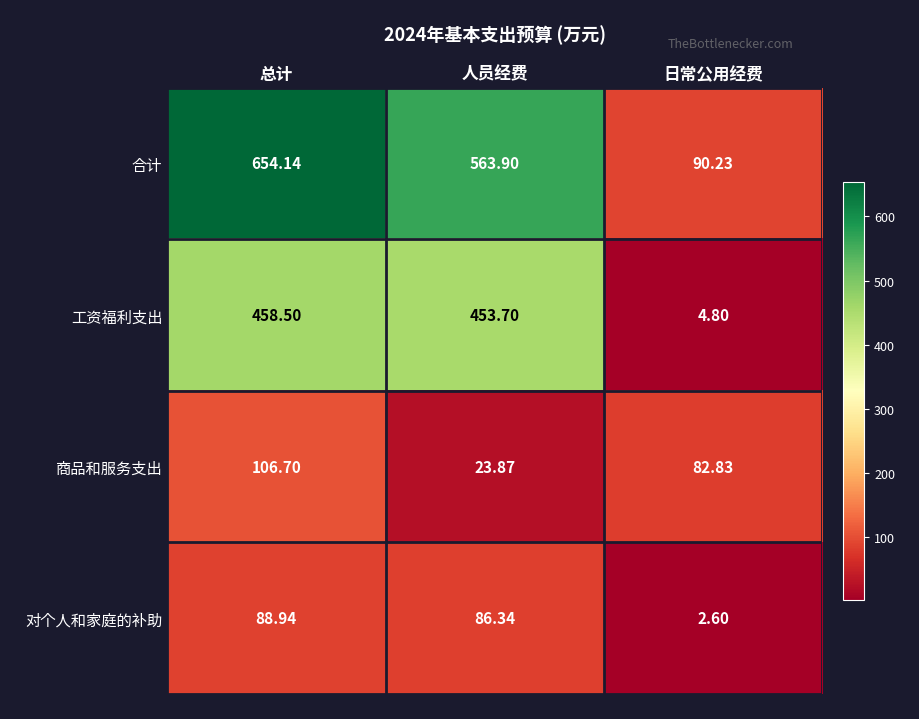

Which series has the largest total across all categories?

合计